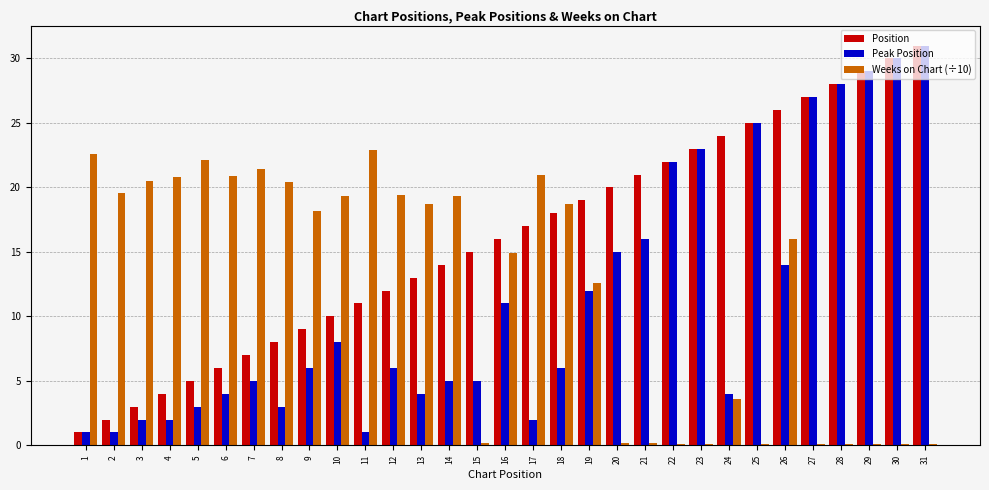

List the series in order of their overall mean, highest first.

Position, Weeks on Chart (÷10), Peak Position